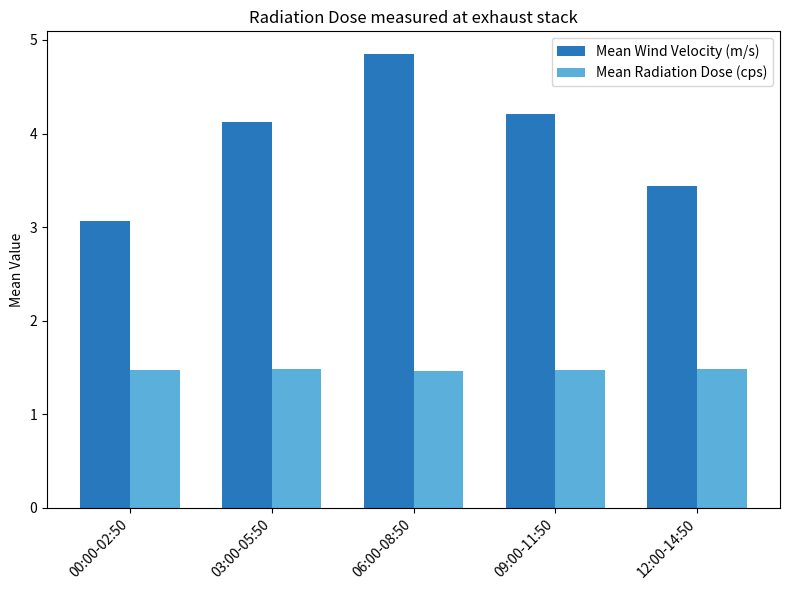

What is the maximum value for Mean Radiation Dose (cps)?

1.5